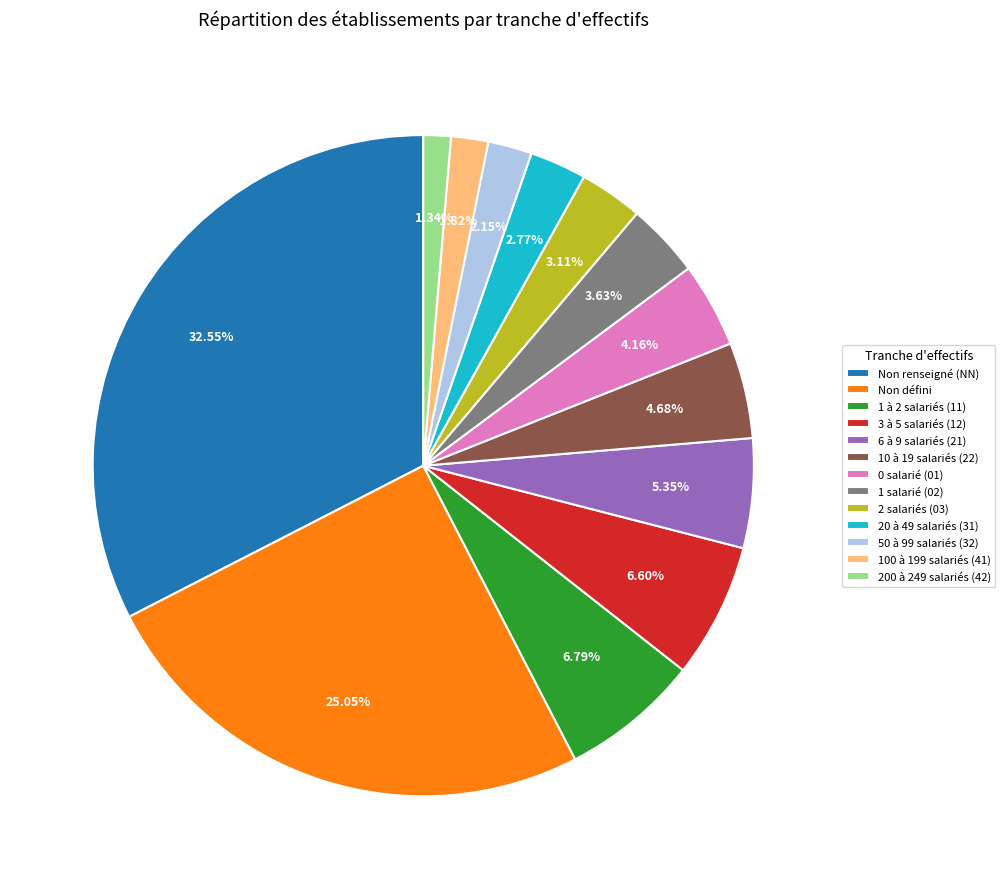

Which slice is the largest?

Non renseigné (NN)